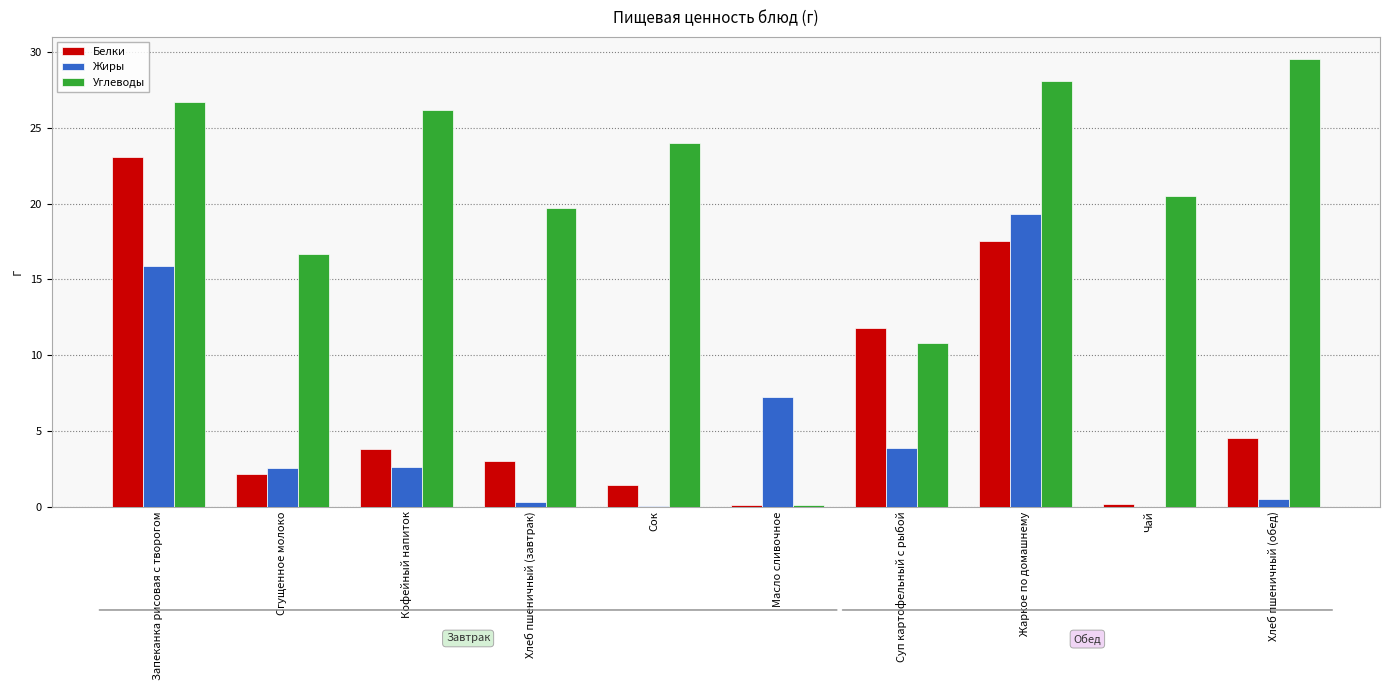

What is the maximum value shown in the chart?

29.5